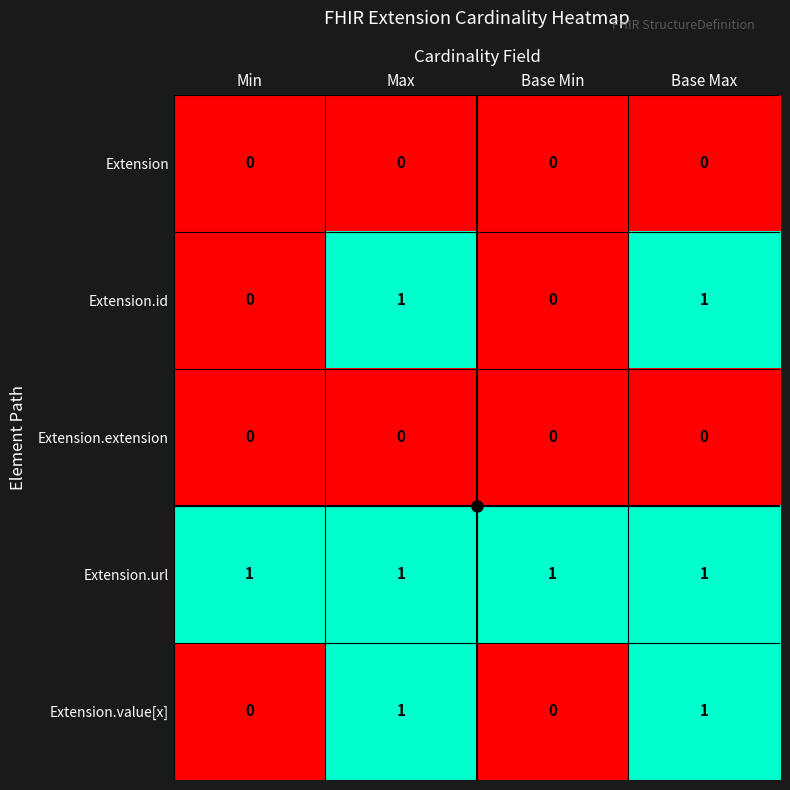

Is the value of Extension at Max greater than the value of Extension.id at Max?

No